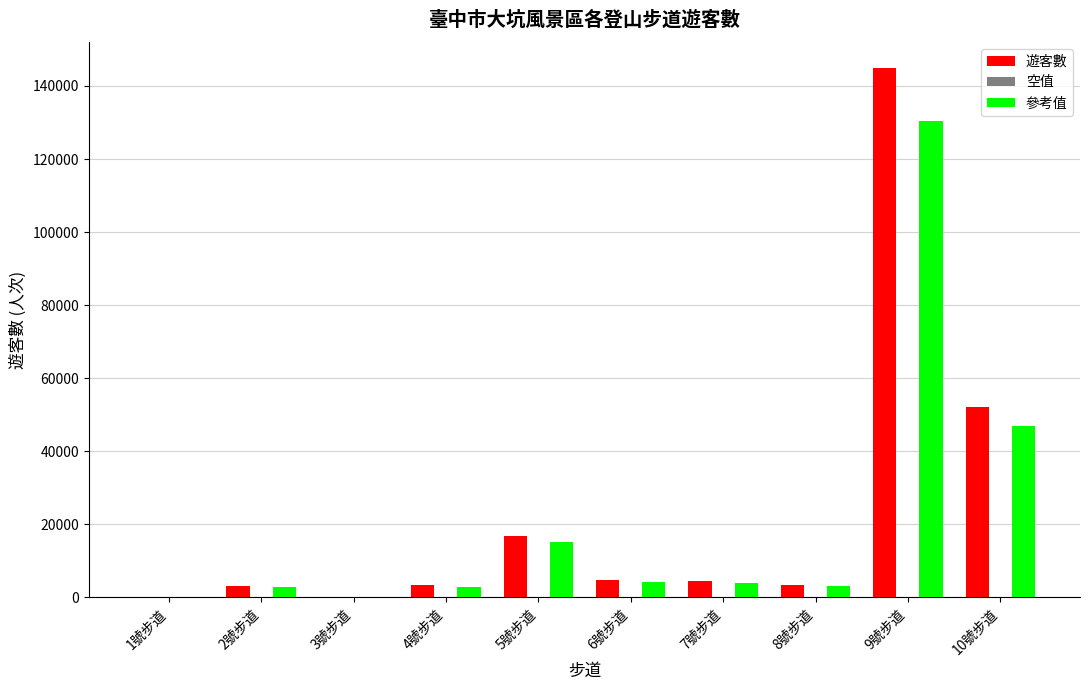

What is the maximum value for 遊客數?

144792.0